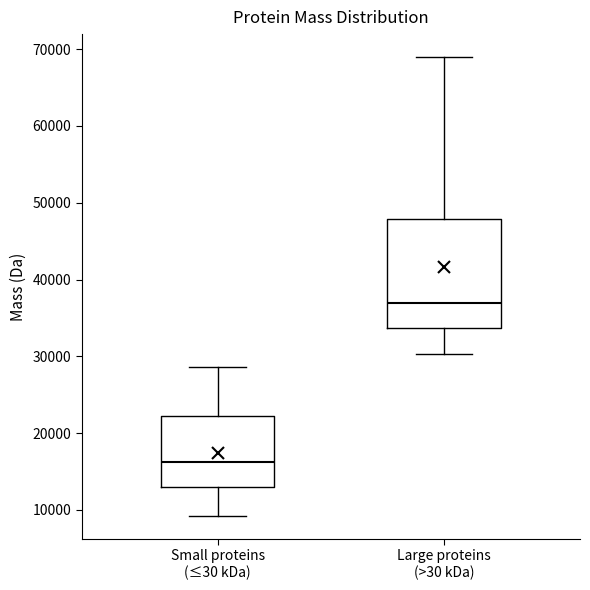

Reading left to right, read every box against the y-axis: the position of its median line, the range the box covers, and the ends of its whiskers. The values are not printed on the chart, so give them approximately, as read against the axis.

Small proteins (≤30 kDa): median 16000, box 13000 to 22000, whiskers 9000 to 29000
Large proteins (>30 kDa): median 37000, box 34000 to 48000, whiskers 30000 to 69000